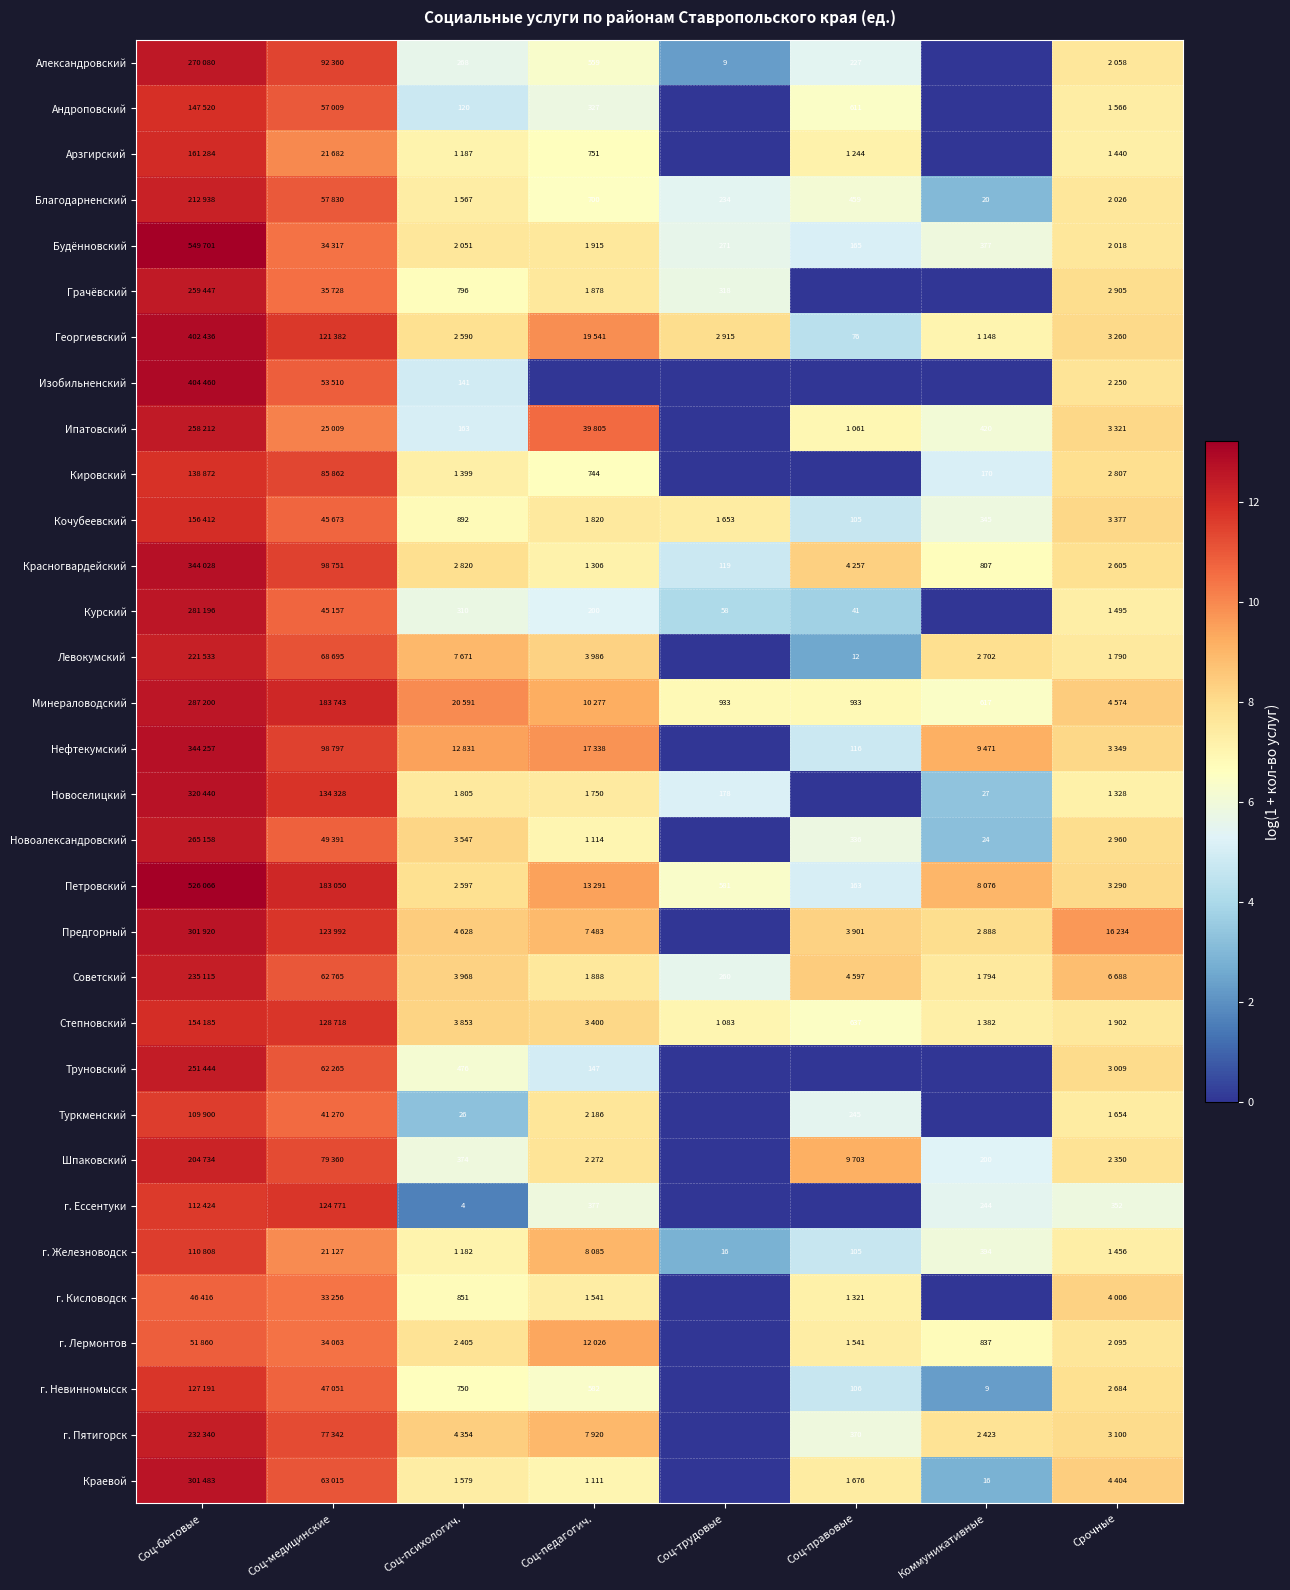

What is the maximum value for Курский?

12.5